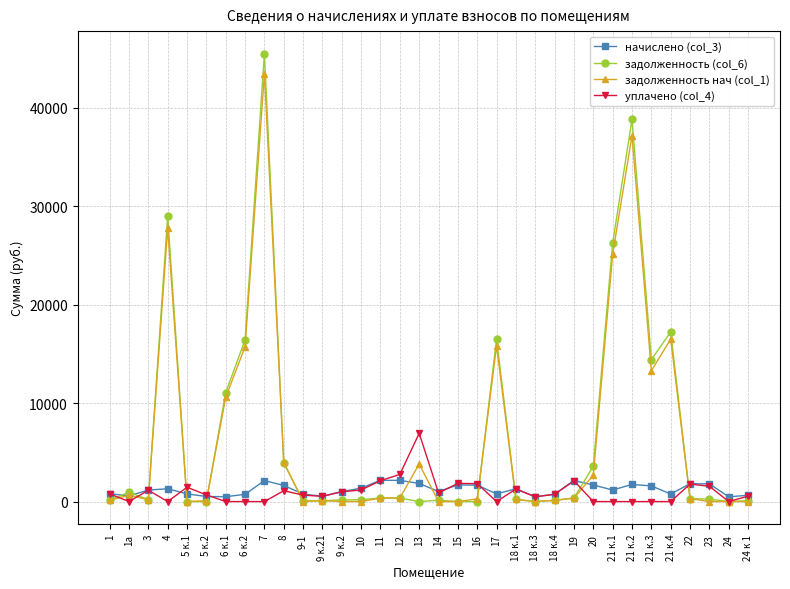

True or false: задолженность (col_6) has more than 0 points higher than both neighbors.

True